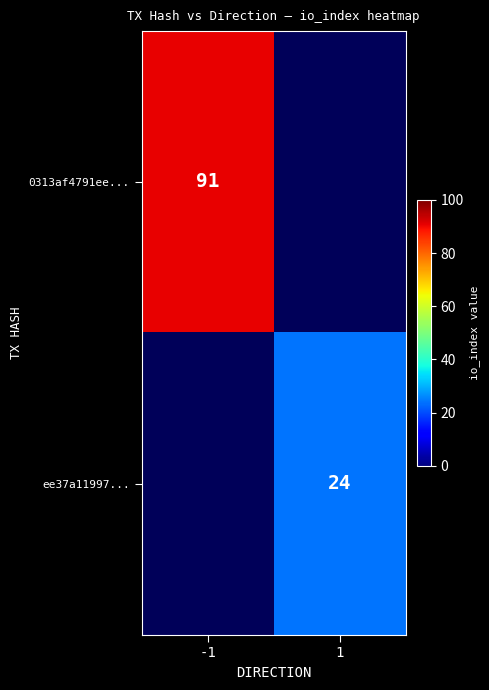

Is it true that 0313af4791ee... equals 91 at -1?

True